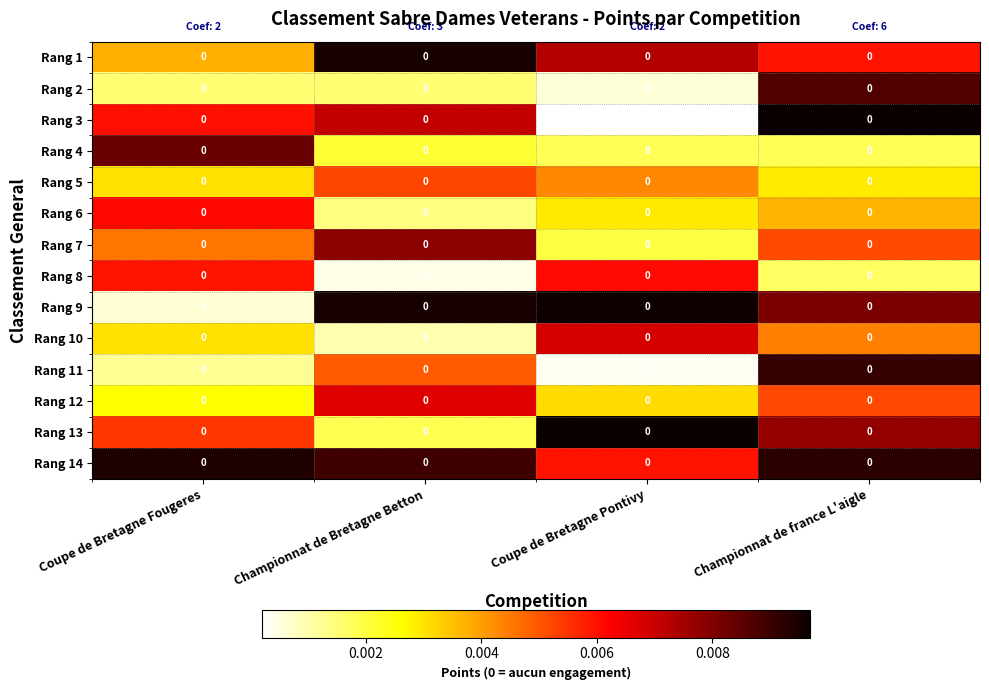

The value of Rang 4 at Championnat de france L'aigle is 0.0. True or false?

False